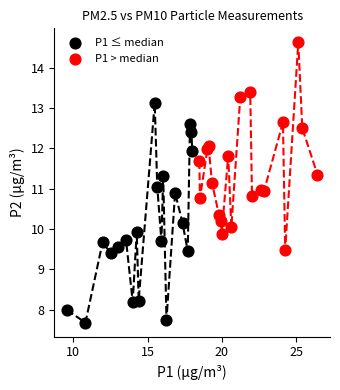

Which series contains the highest Y value?

P1 > median